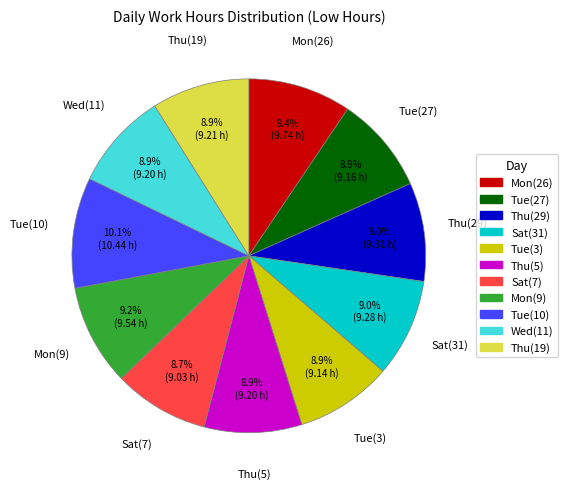

Is there a majority slice in this chart?

No